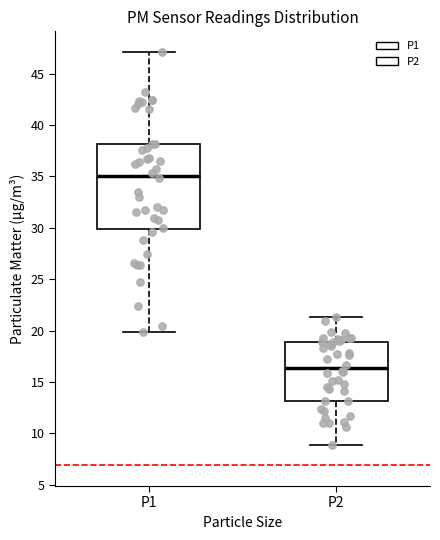

Which box's median line is the lowest?

P2